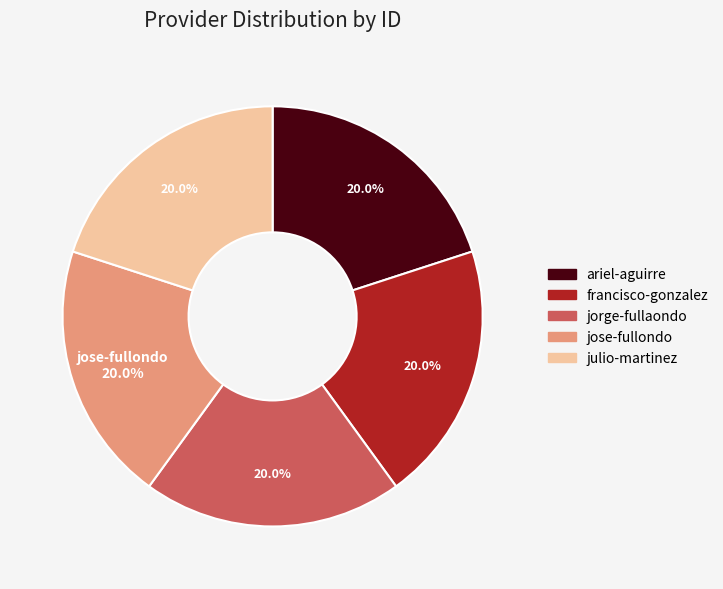

What is the ratio of the value at julio-martinez to the value at francisco-gonzalez?

1.0